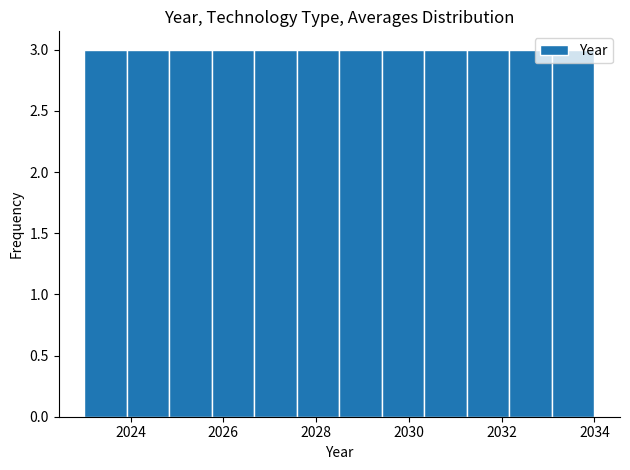

What is the height of the bar covering 2023.0 to 2024.0 on the x-axis? Neither the bar edges nor the heights are printed on the chart, so give them approximately, as read against the axes.

3